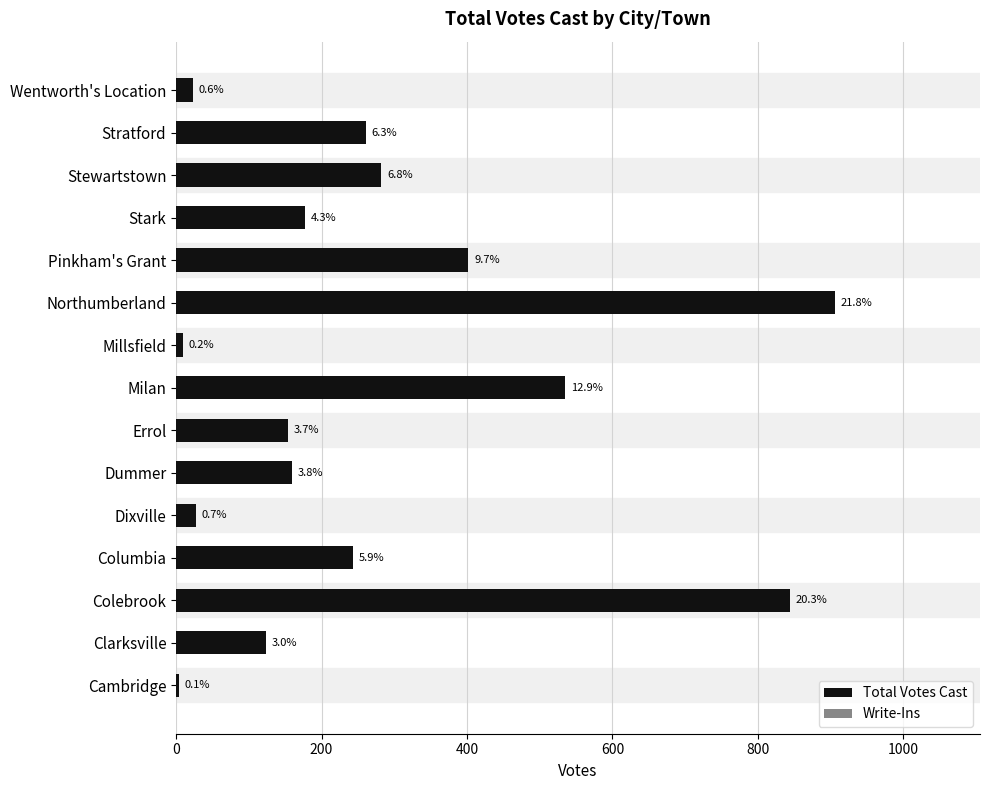

Does the chart contain stacked bars?

No